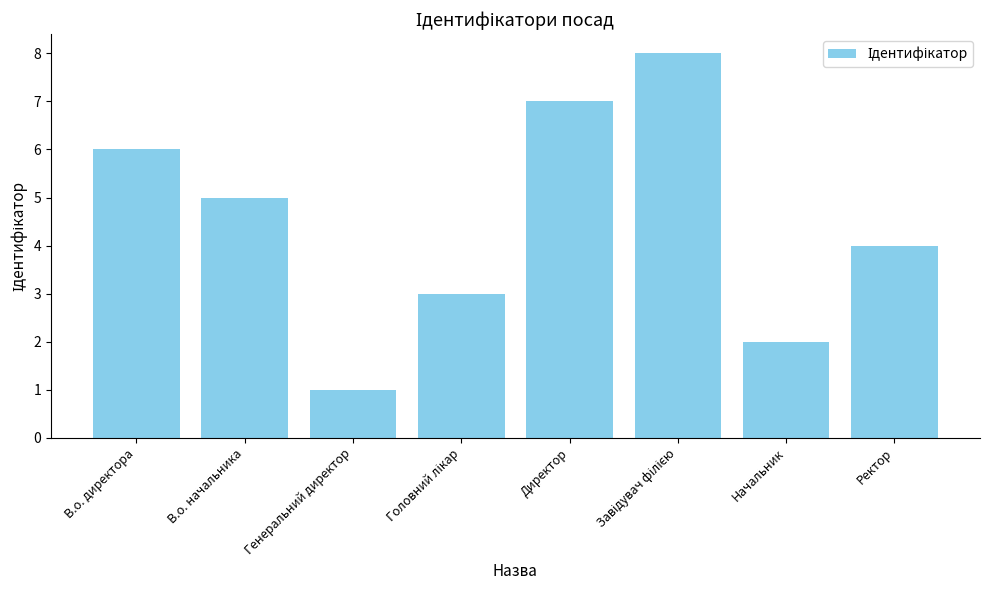

At which label does the data first exceed 5?

В.о. директора